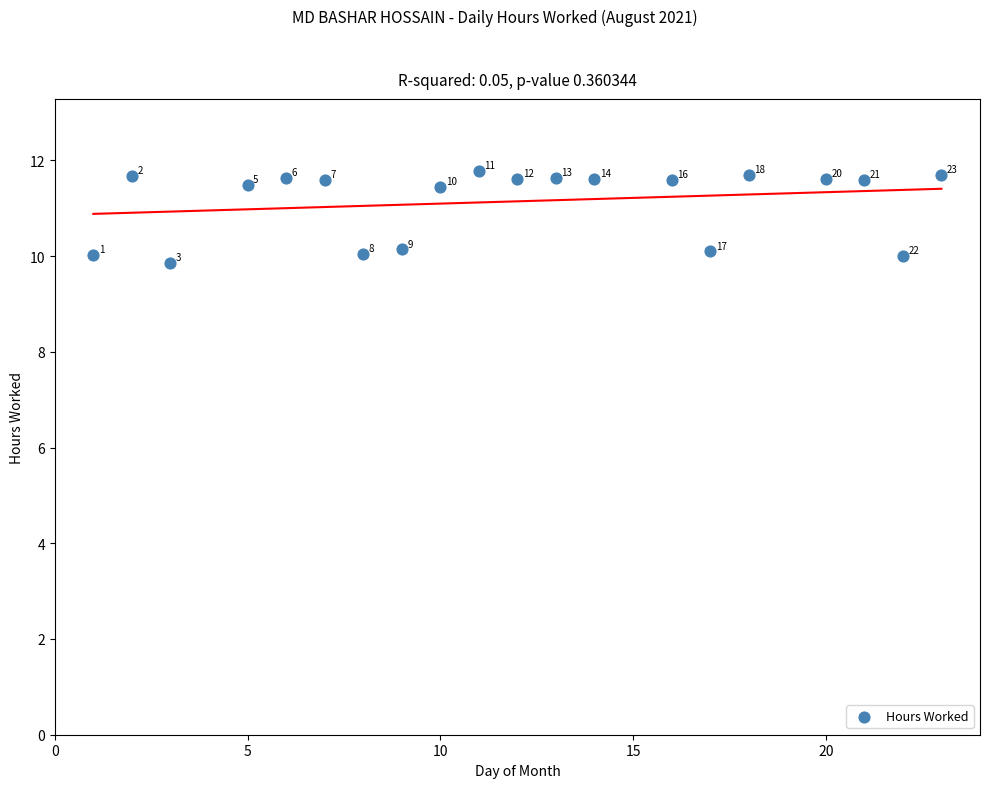

What is the range of X values (max minus min)?

22.0